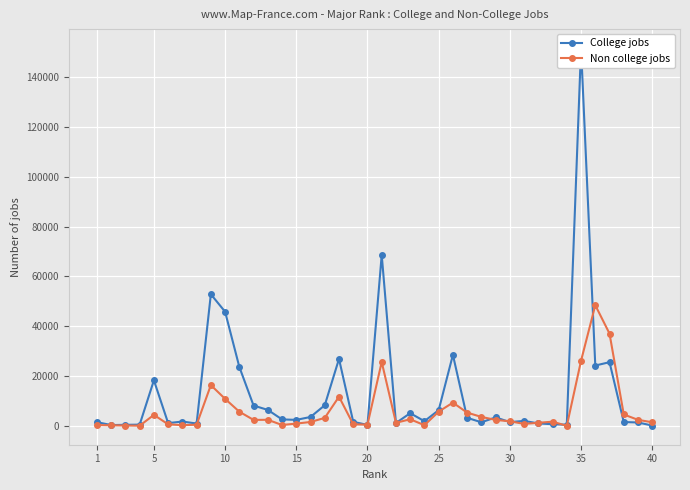

Is it true that Non college jobs equals 2686 at 22?

True